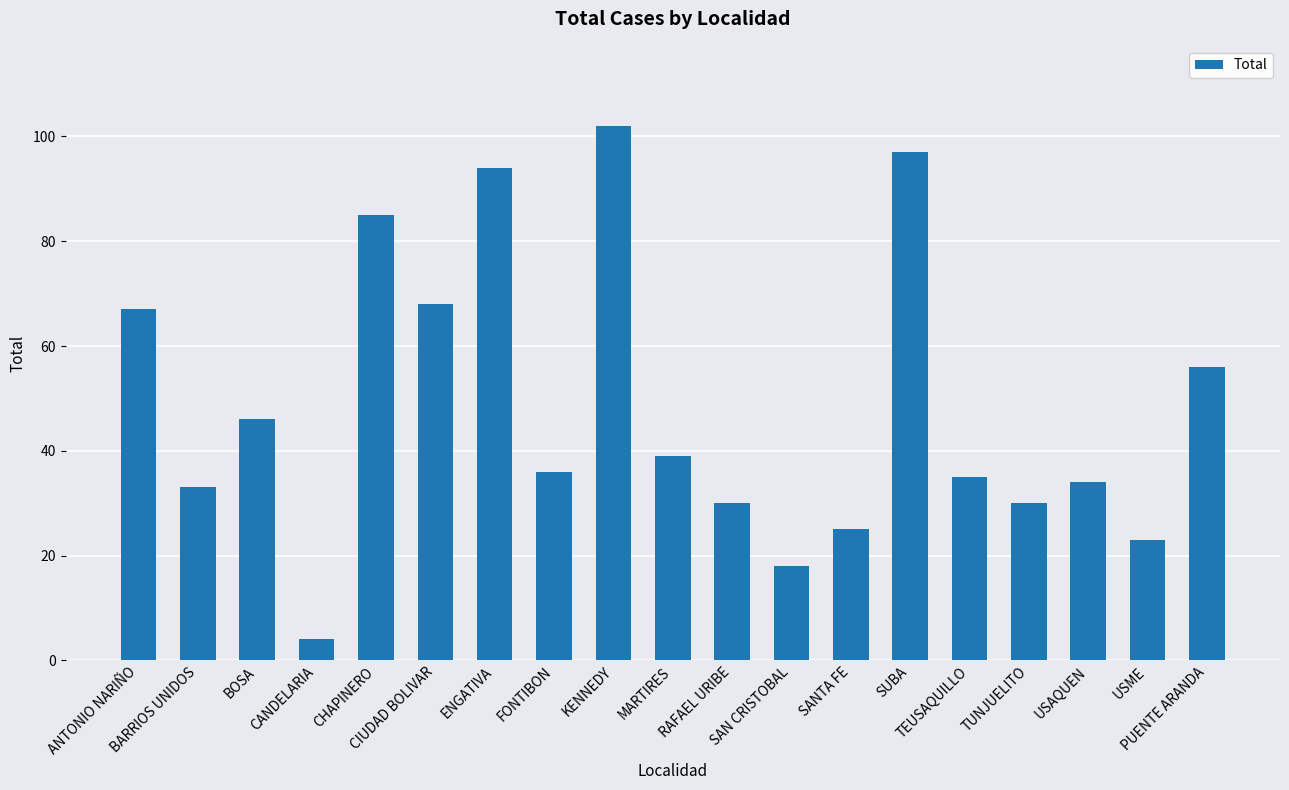

At which label is the value closest to 53?

PUENTE ARANDA